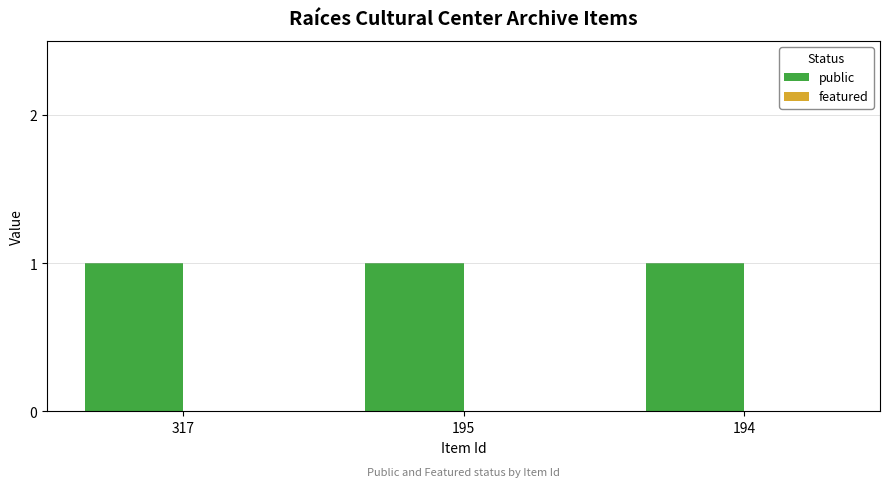

At which category is the sum across all series the highest?

317